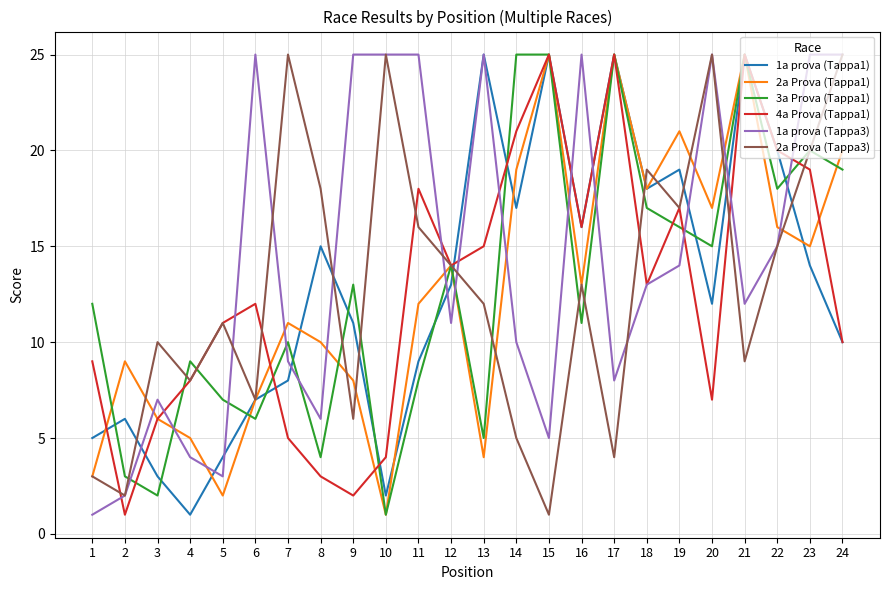

What is the difference between the highest and lowest values at 11?

17